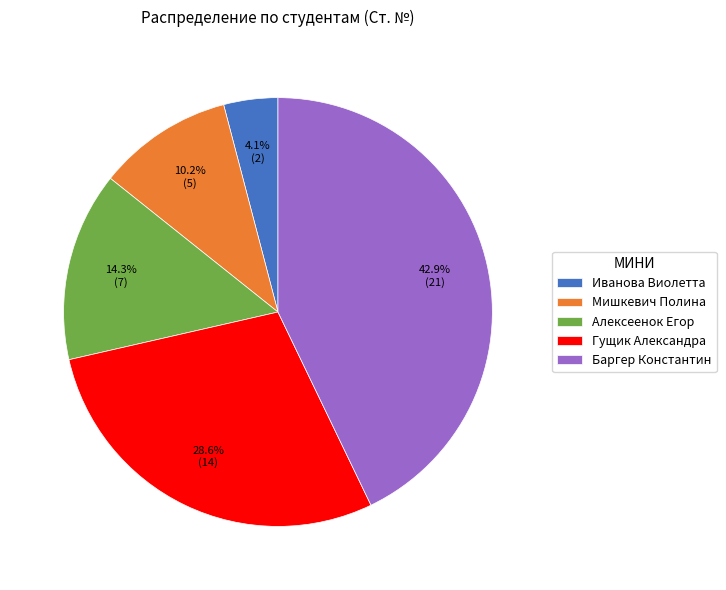

How many segments does this pie chart have?

5